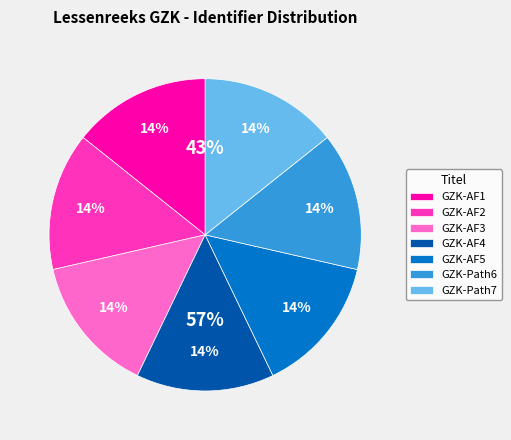

To the nearest percent, what is the average slice percentage?

14%